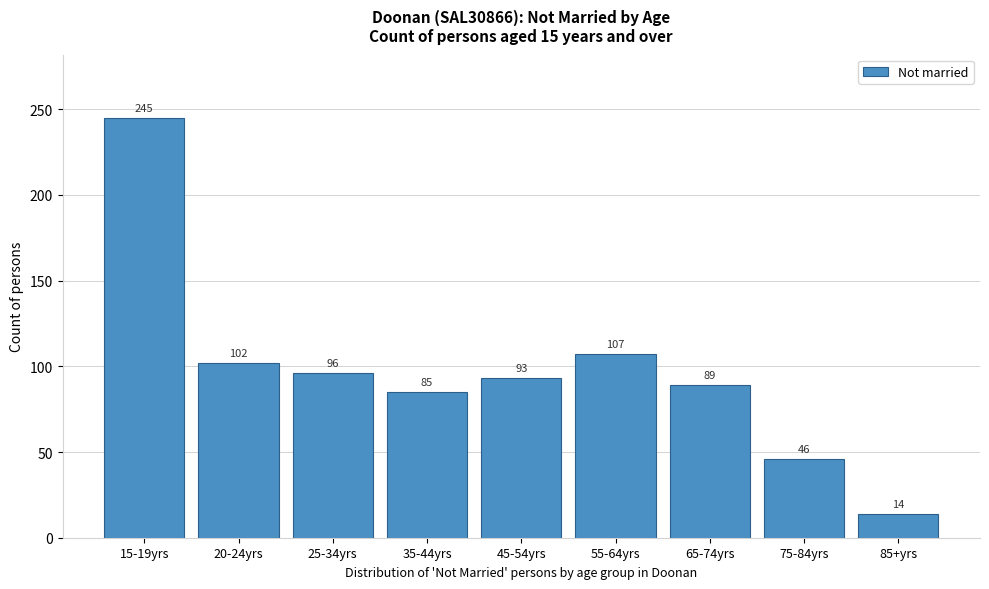

Reading right to left, what are all the values shown in this chart?

85+yrs=14	75-84yrs=46	65-74yrs=89	55-64yrs=107	45-54yrs=93	35-44yrs=85	25-34yrs=96	20-24yrs=102	15-19yrs=245